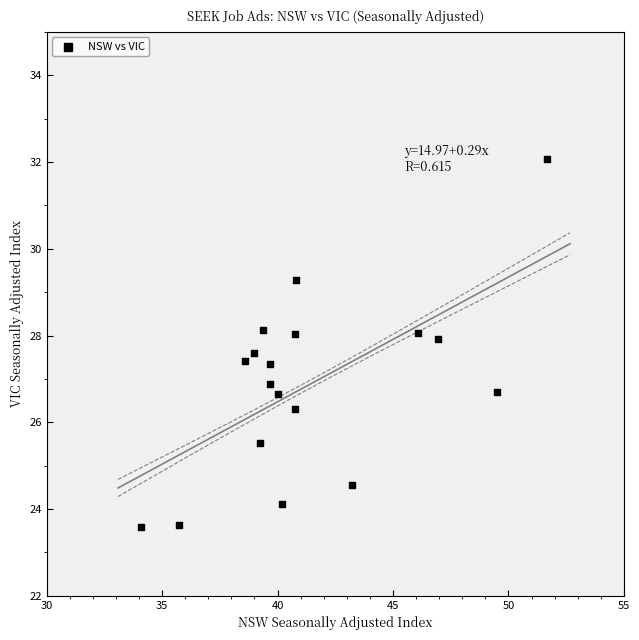

What is the range of X values (max minus min)?

17.6